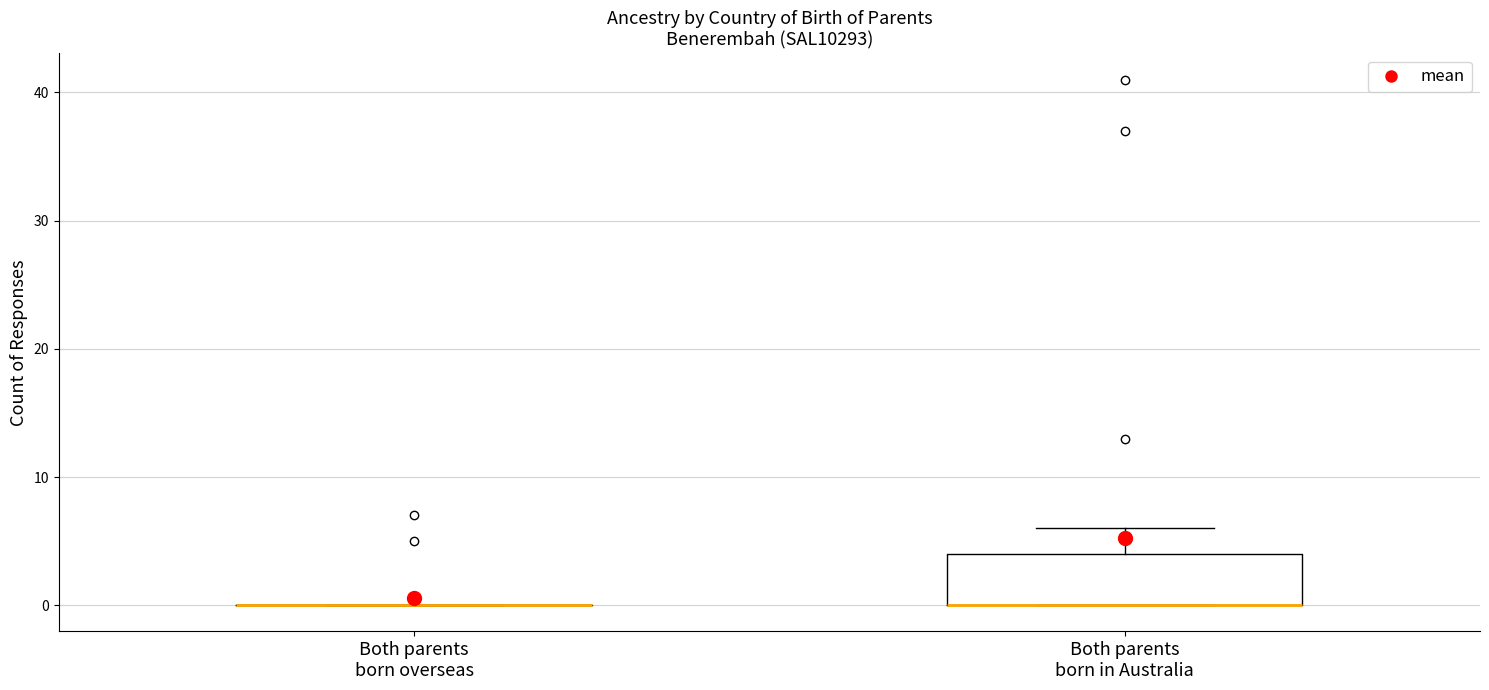

Reading left to right, transcribe this box plot: for each box, give where its median line is, the range the box spans, and where its two whiskers end, as read against the y-axis. The values are not printed on the chart, so give them approximately, as read against the axis.

Both parents born overseas: box collapsed to a line at 0, whiskers 0 to 0
Both parents born in Australia: median 0 (drawn on the box's lower edge), box 0 to 4, whiskers 0 to 6